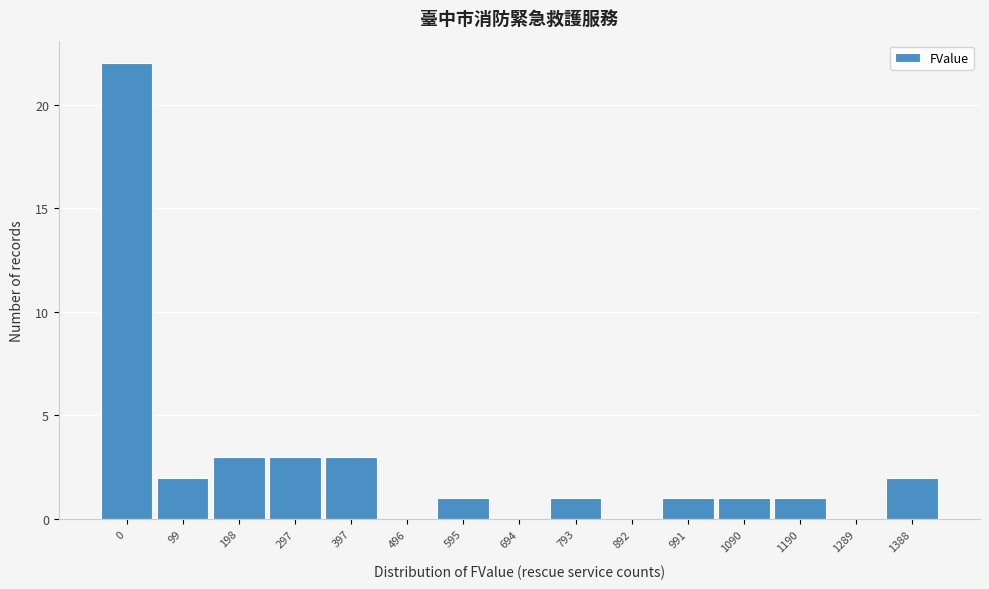

Reading left to right, what are all the values shown in this chart?

0=22	99=2	198=3	297=3	397=3	496=0	595=1	694=0	793=1	892=0	991=1	1090=1	1190=1	1289=0	1388=2